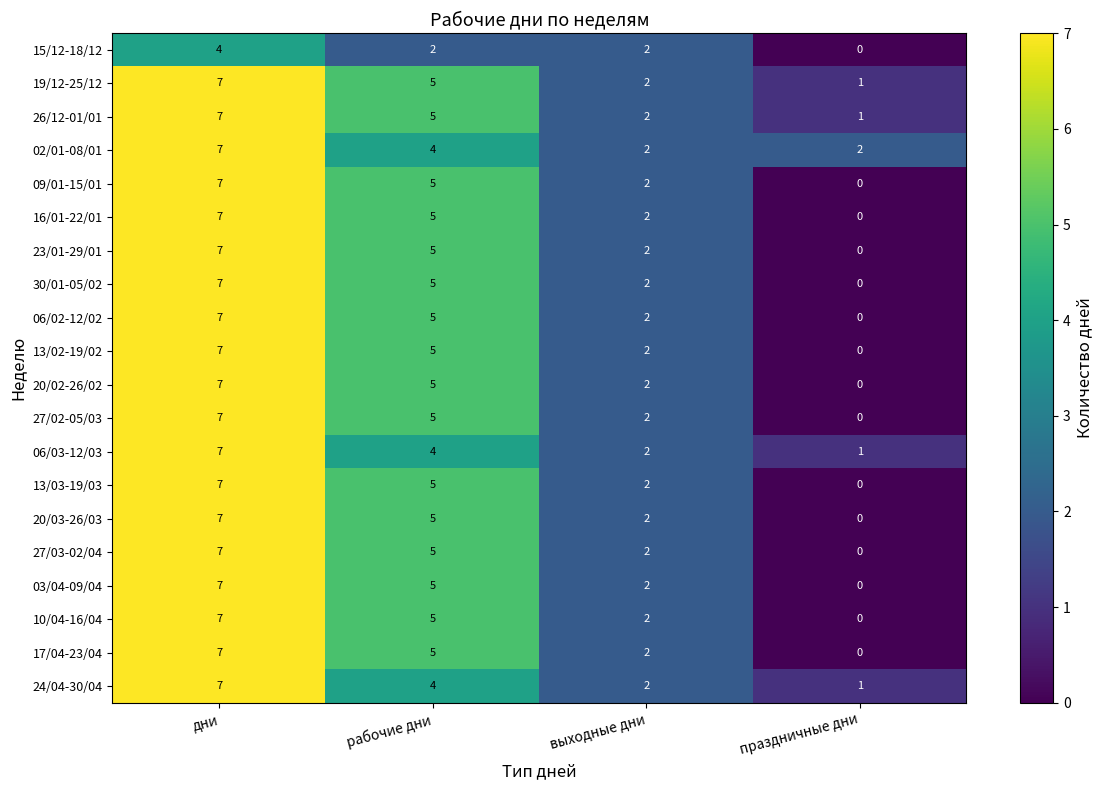

What is the difference between the maximum and minimum values in the 19/12-25/12 series?

6